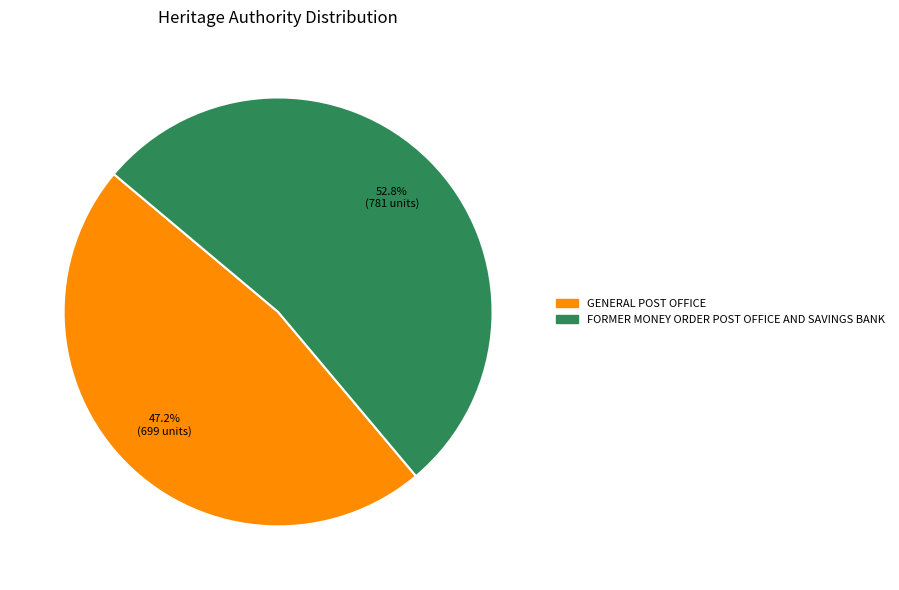

What percentage is the FORMER MONEY ORDER POST OFFICE AND SAVINGS BANK slice, to the nearest percent?

53%